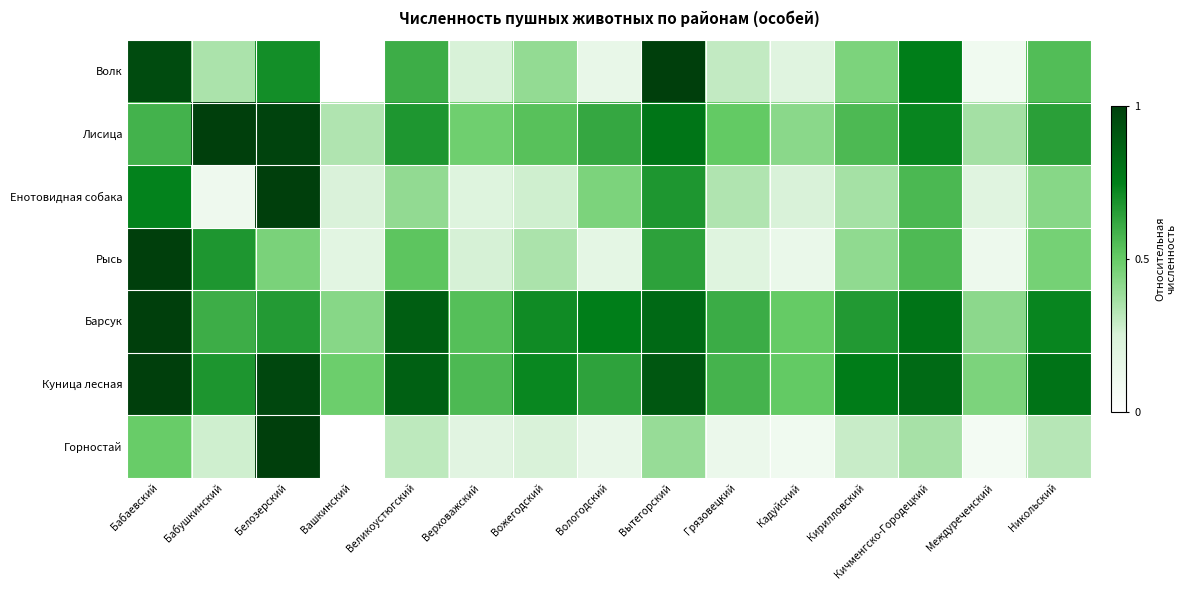

What is the total value across all series at Вожегодский?

3.2